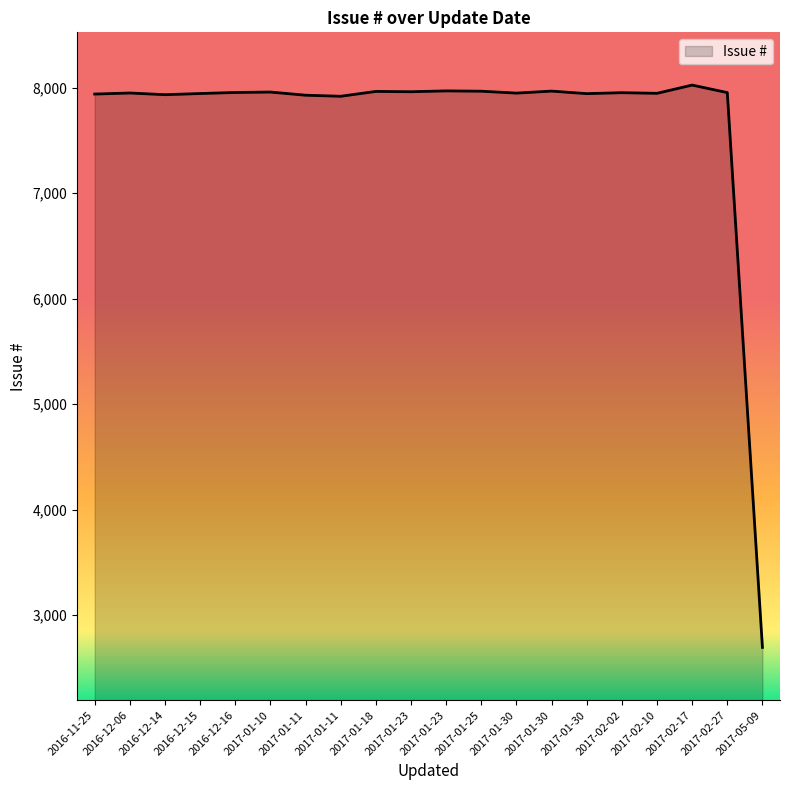

List the labels in order of value, smallest first.

2017-05-09, 2017-01-11, 2017-01-11, 2016-12-14, 2016-11-25, 2017-01-30, 2016-12-15, 2017-02-10, 2017-01-30, 2016-12-06, 2017-02-02, 2017-02-27, 2016-12-16, 2017-01-10, 2017-01-23, 2017-01-18, 2017-01-25, 2017-01-30, 2017-01-23, 2017-02-17